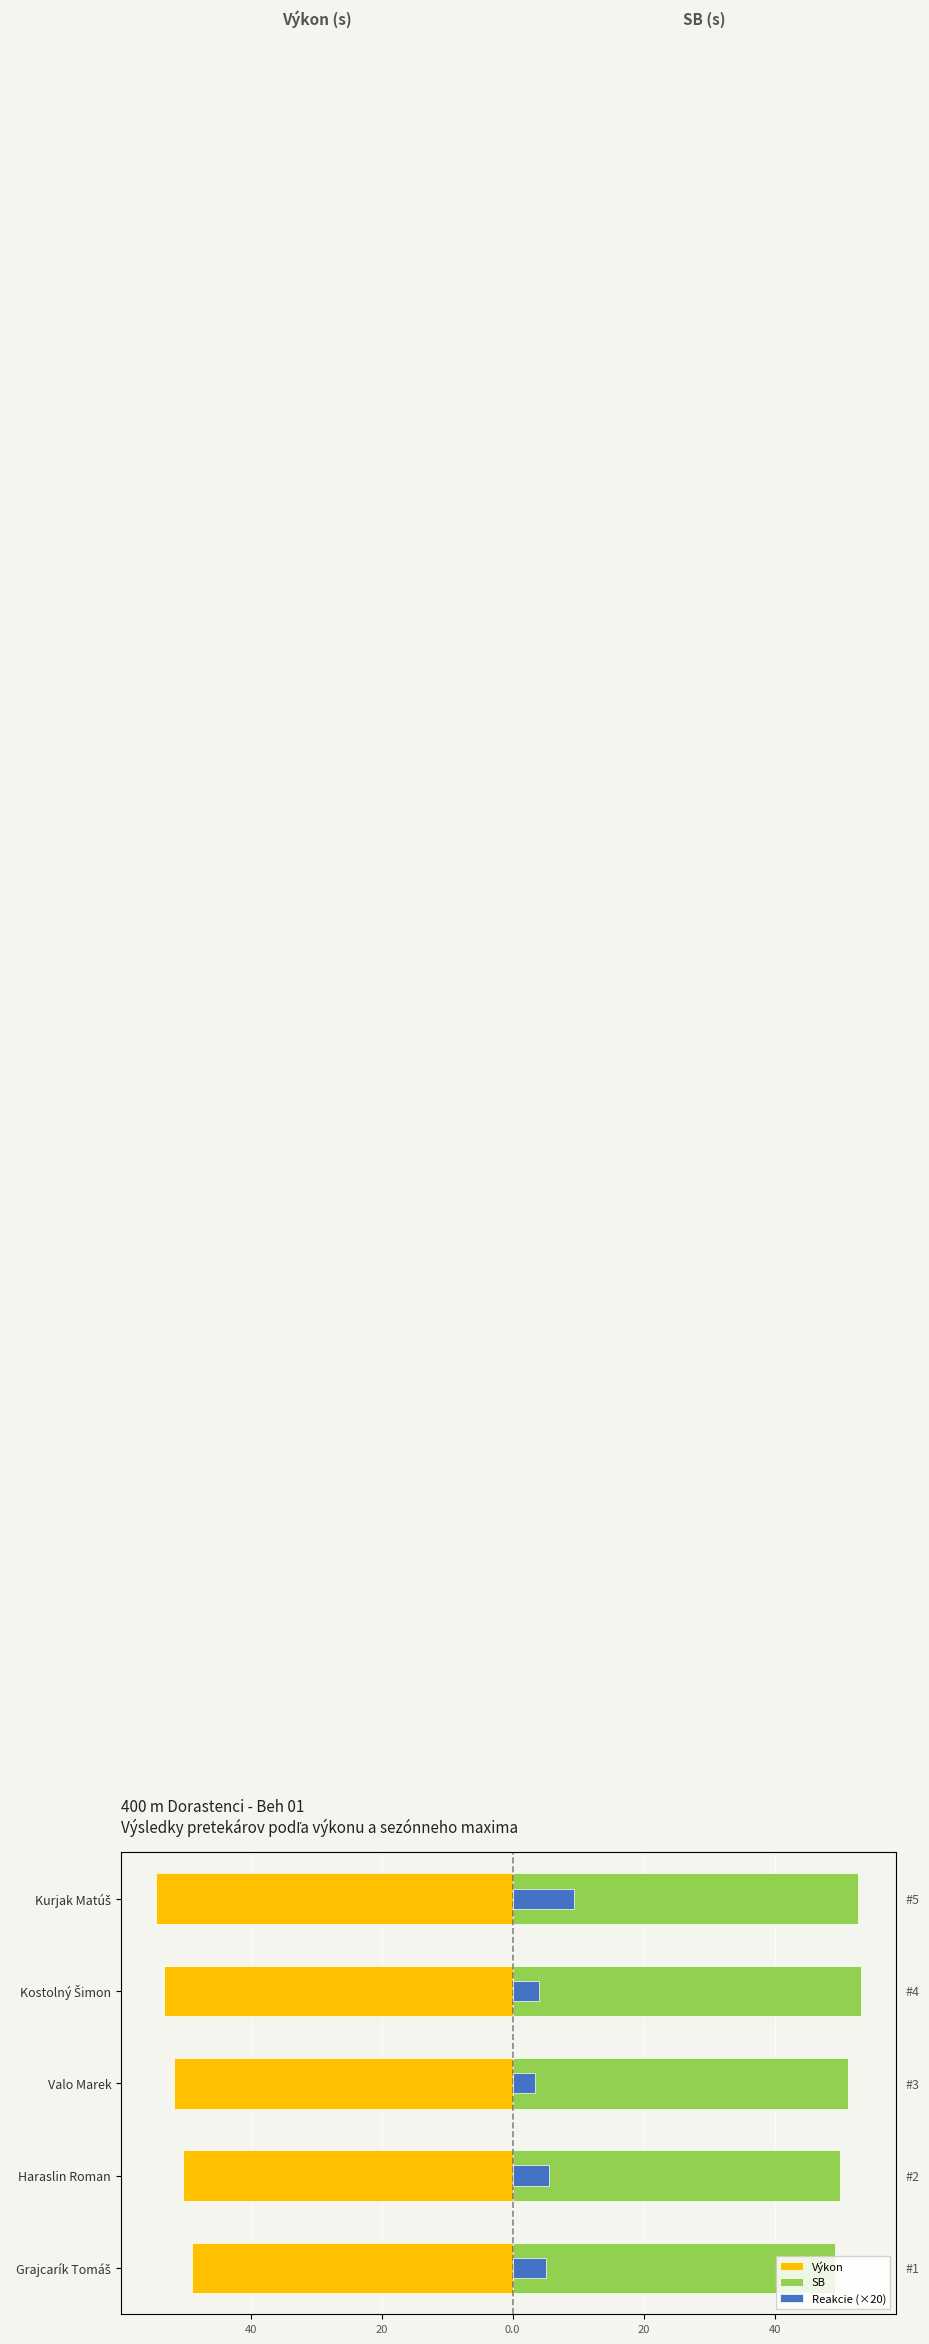

How many values in the Výkon series are below -51?

3